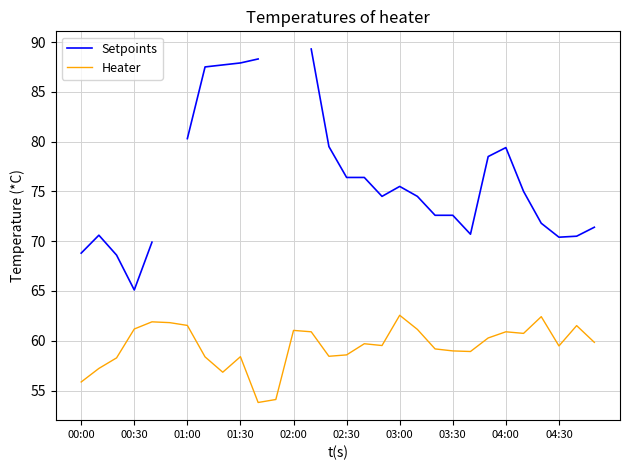

The Heater series shows 108.4 at 01:00. True or false?

False